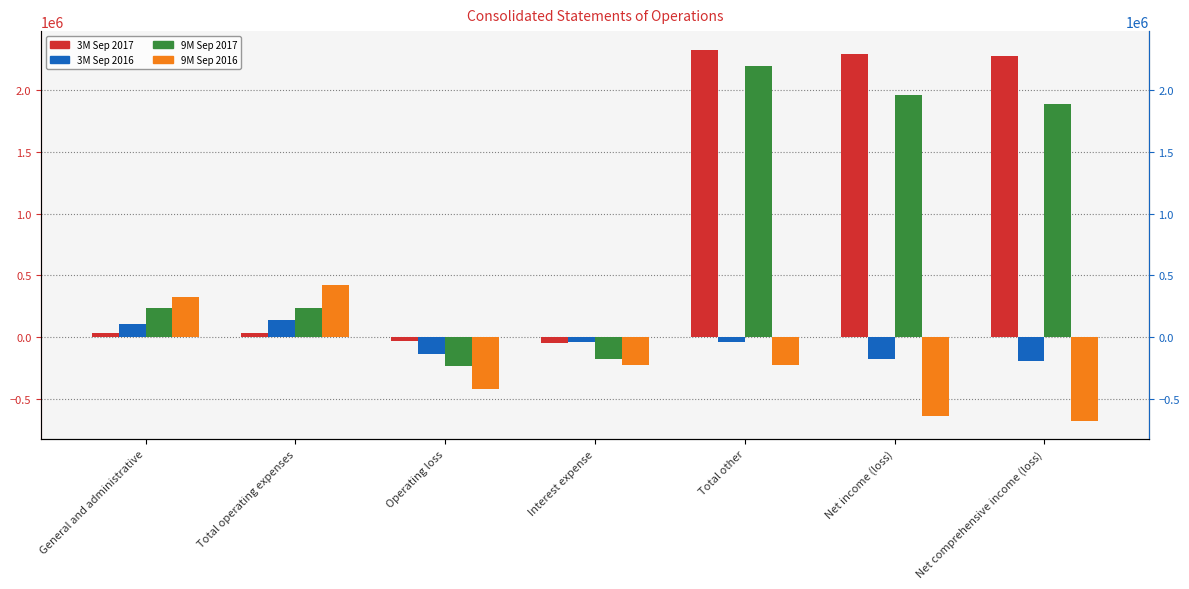

Rank the series by their maximum value, from highest to lowest.

3M Sep 2017, 9M Sep 2017, 9M Sep 2016, 3M Sep 2016